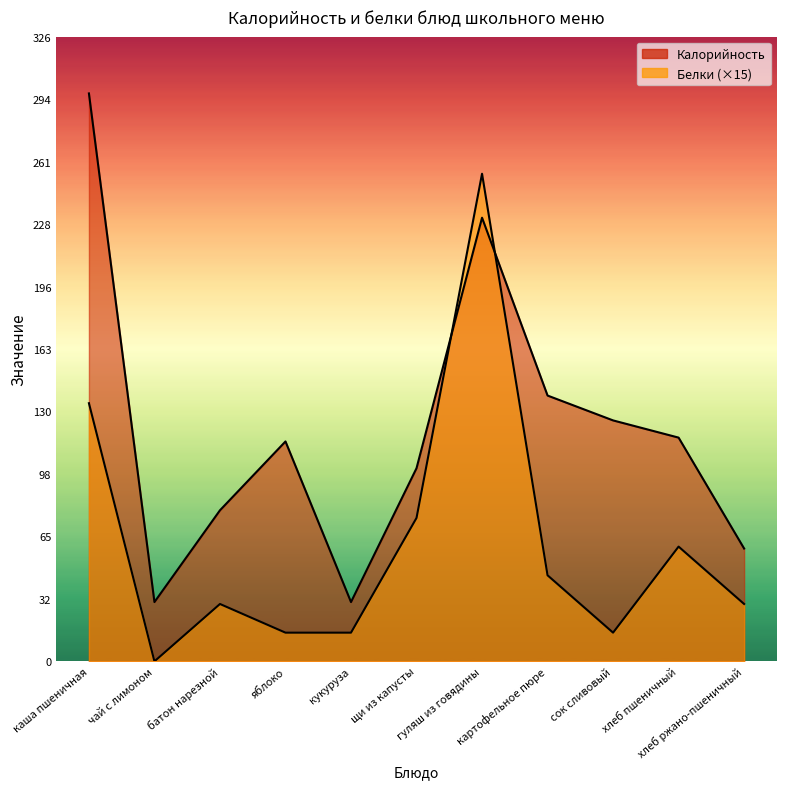

What is the greatest value displayed?

297